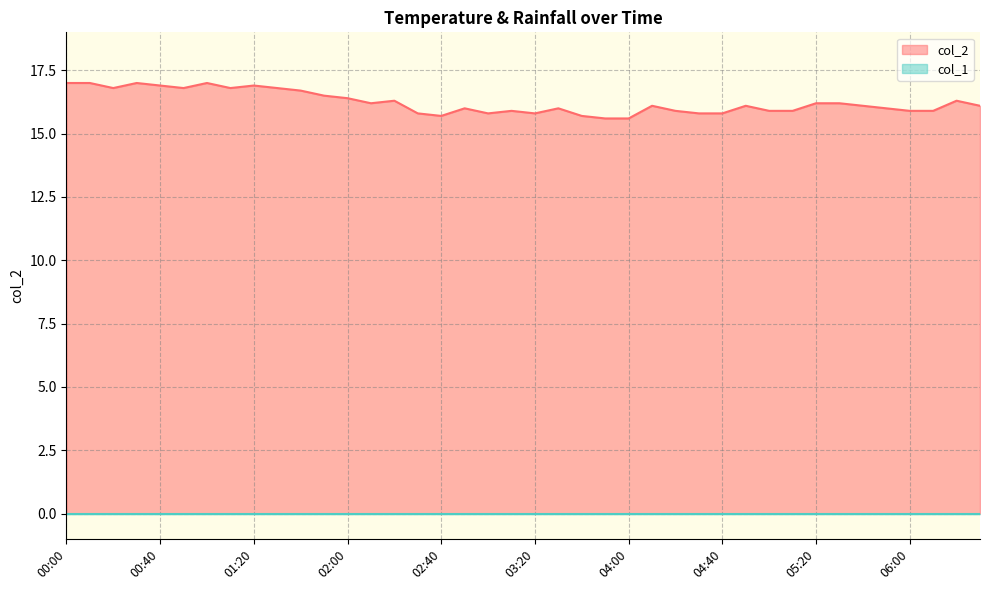

What position from the right is 02:30?

25